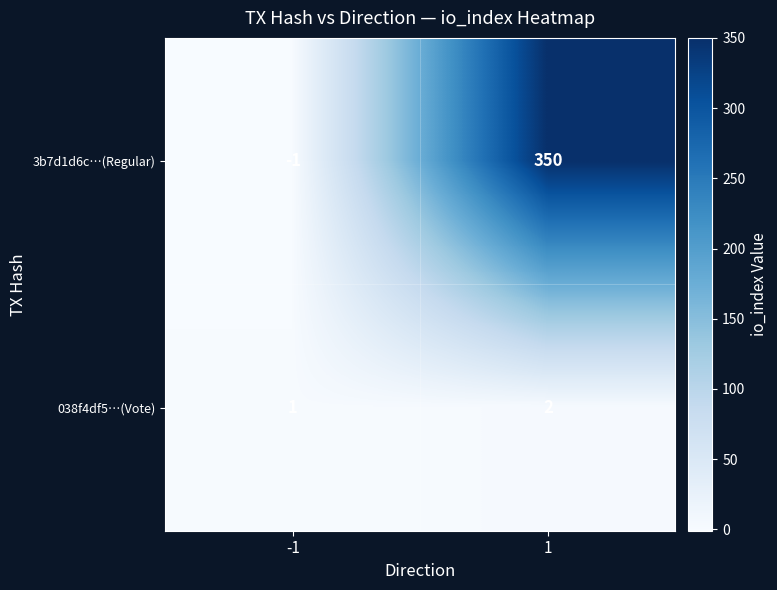

Reading left to right, list all the values displayed in this chart.

3b7d1d6c…(Regular): -1	350
038f4df5…(Vote): 1	2